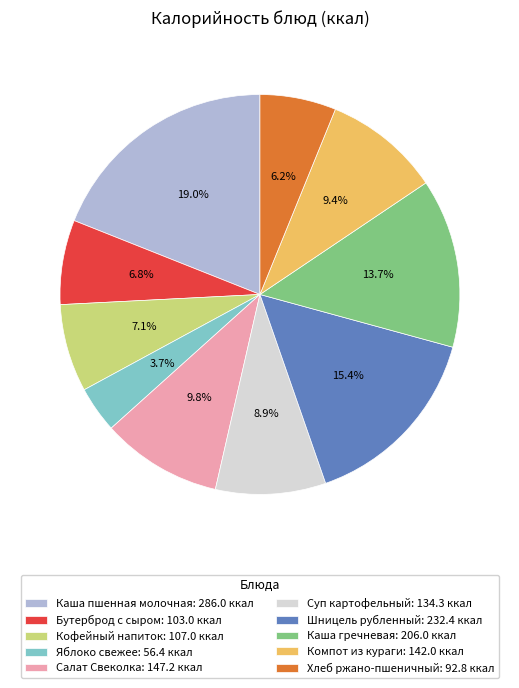

Do Салат Свеколка and Хлеб ржано-пшеничный together represent more than half of the pie?

No